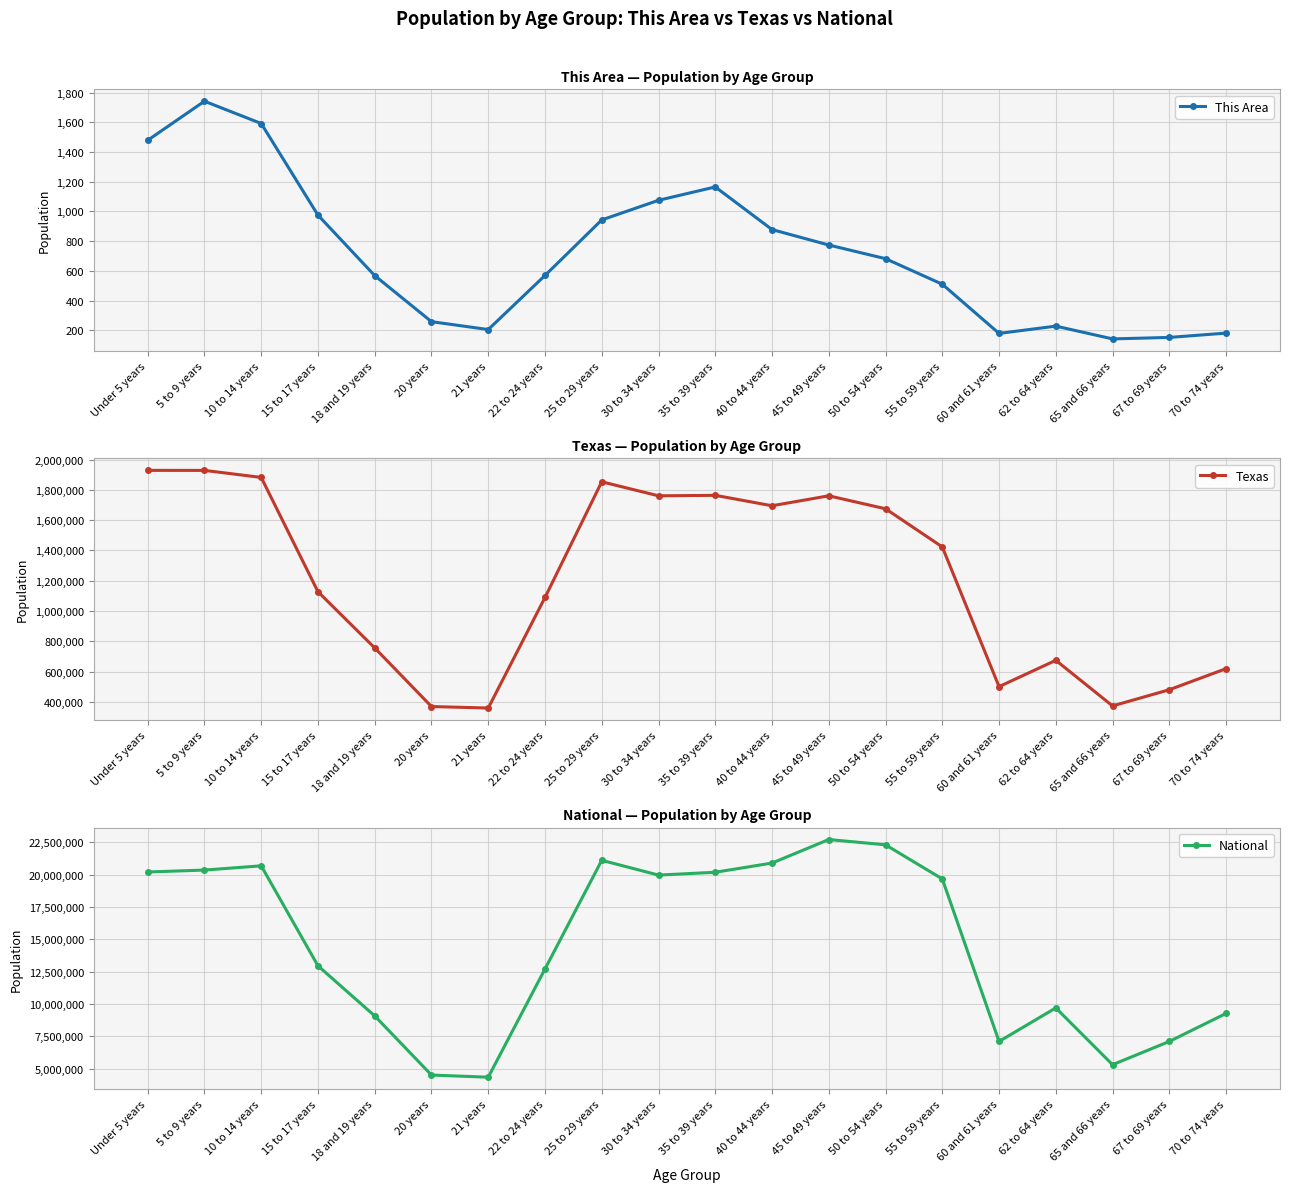

How many lines are shown in the chart?

3